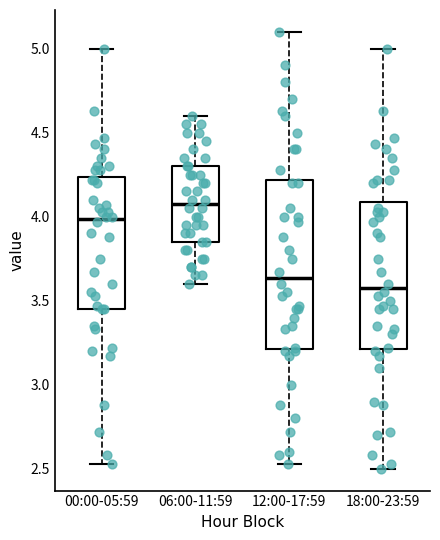

Comparing the boxes themselves (not the whiskers), which one is the tallest?

12:00-17:59